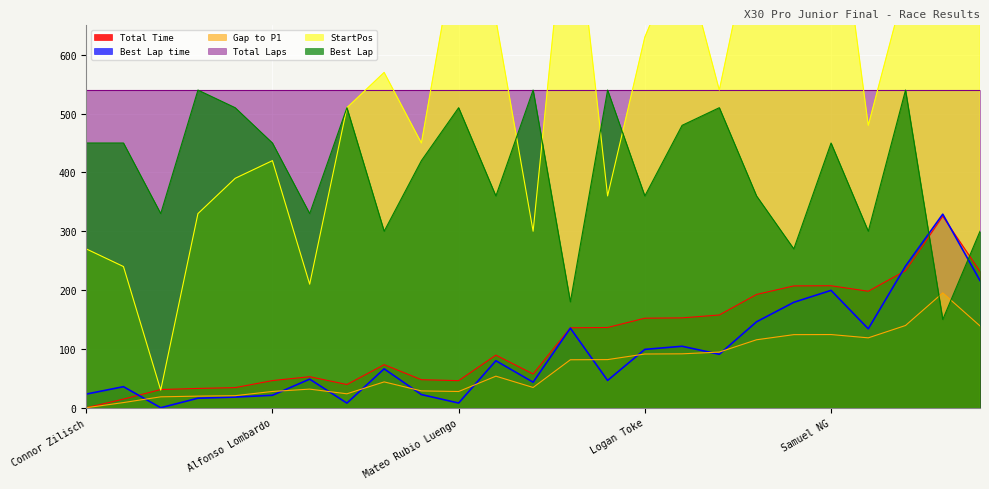

At which label does StartPos first exceed 540?

Tyler McIntyre